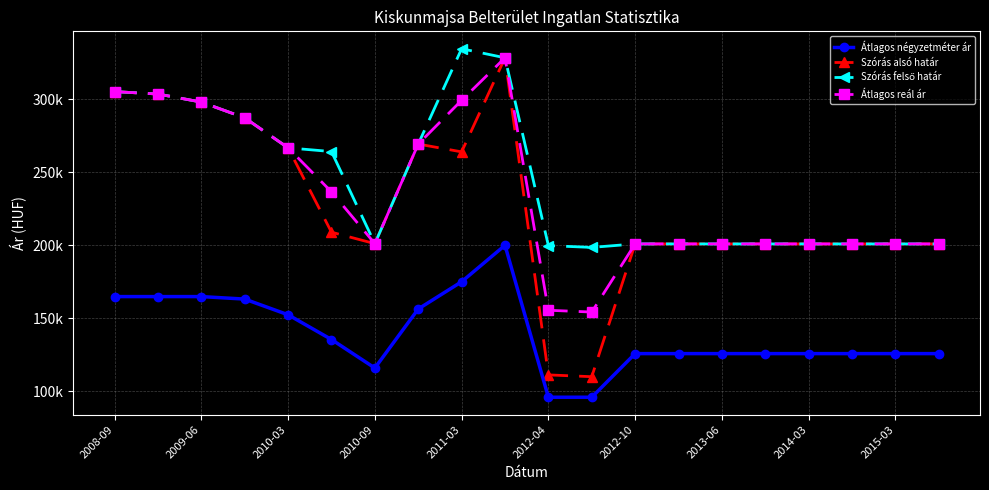

Does the chart have visible grid lines?

Yes